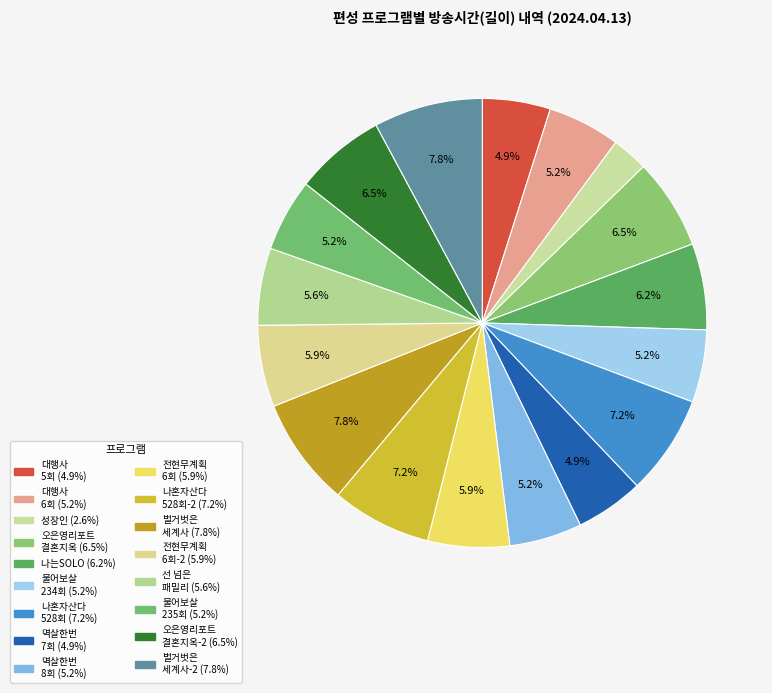

How many segments does this pie chart have?

17